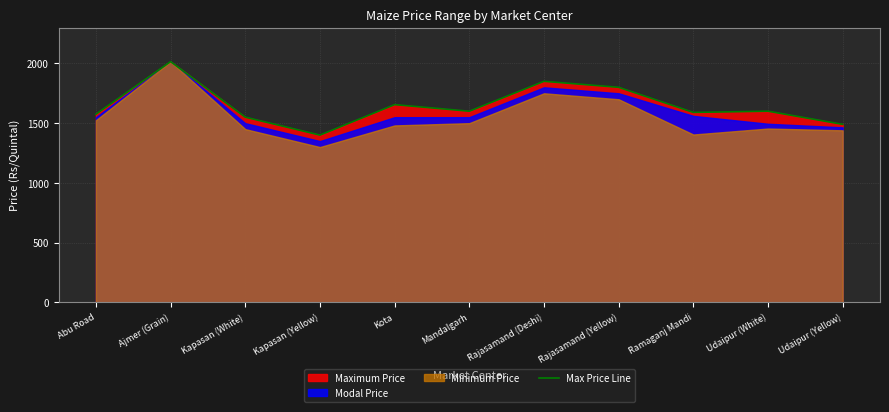

What position from the left is Udaipur (White)?

10